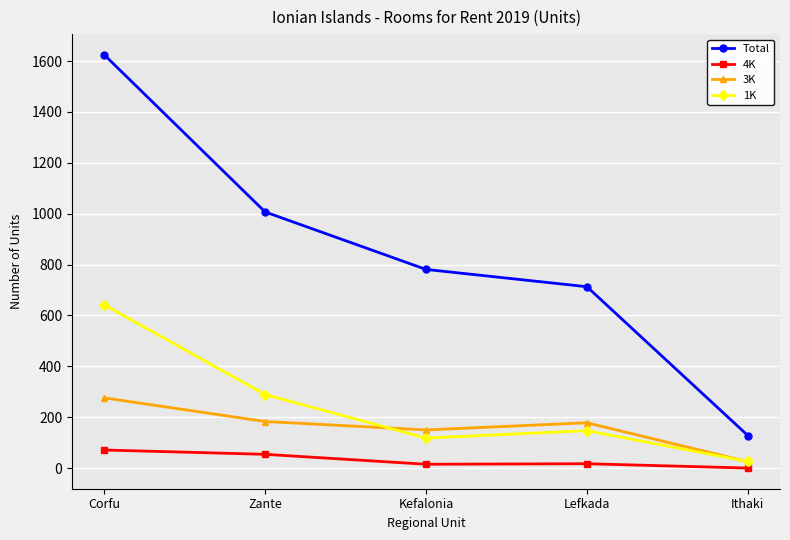

True or false: 3K has a value of 260 at Zante.

False